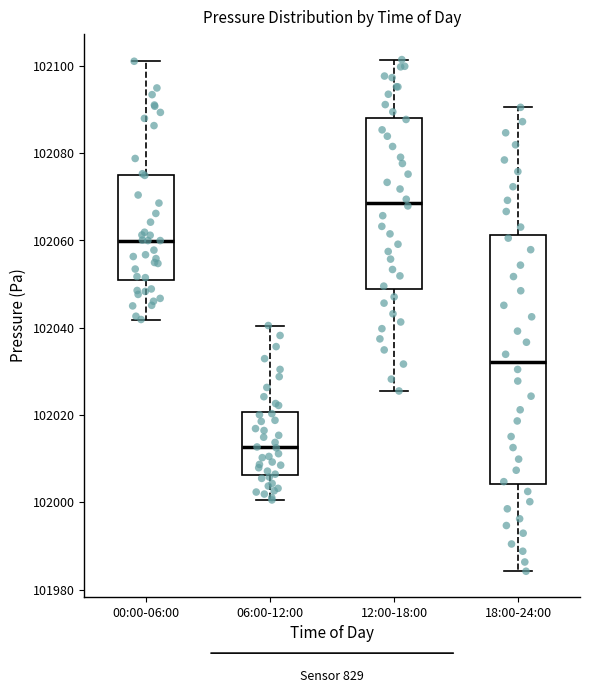

Where does the median line of the box for 00:00-06:00 sit on the y-axis? The values are not printed on the chart, so give them approximately, as read against the axis.

102060